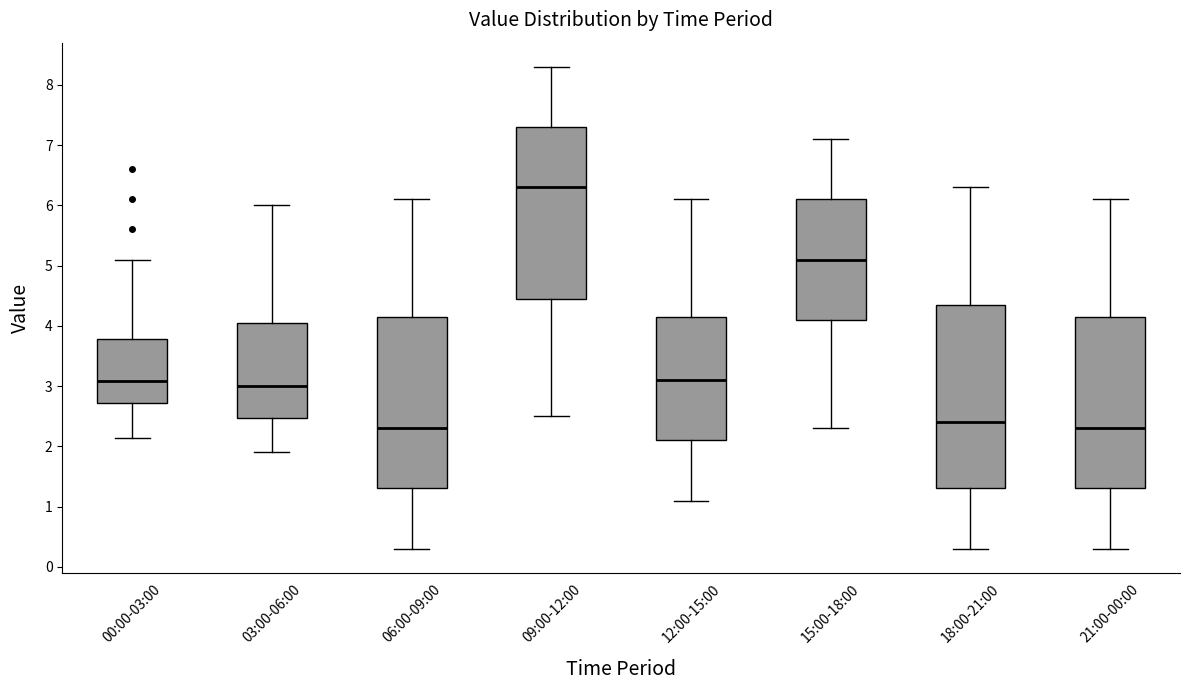

Where does the upper whisker of the box for 18:00-21:00 end on the y-axis? The values are not printed on the chart, so give them approximately, as read against the axis.

6.3